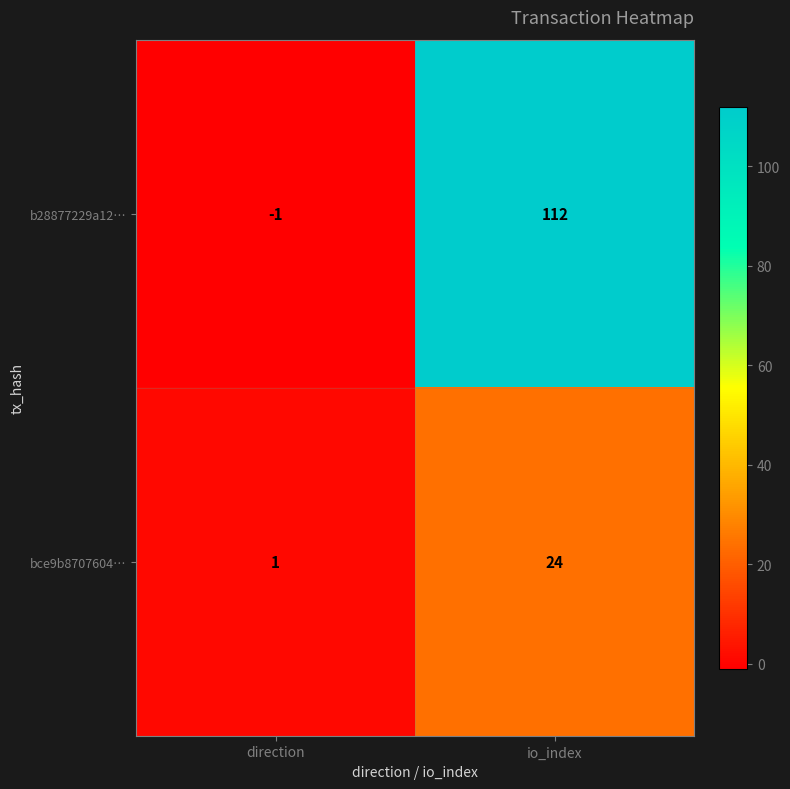

At which category does the chart reach its minimum across all series?

direction